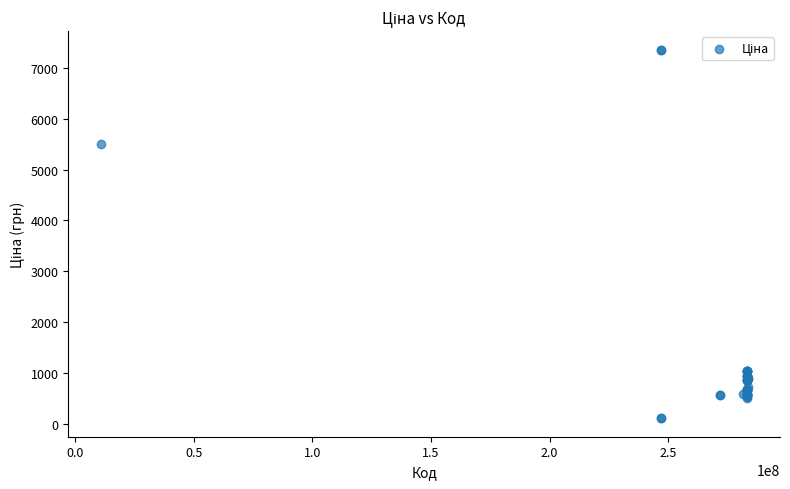

What Y value in the scatter plot is closest to 3735?

5497.3